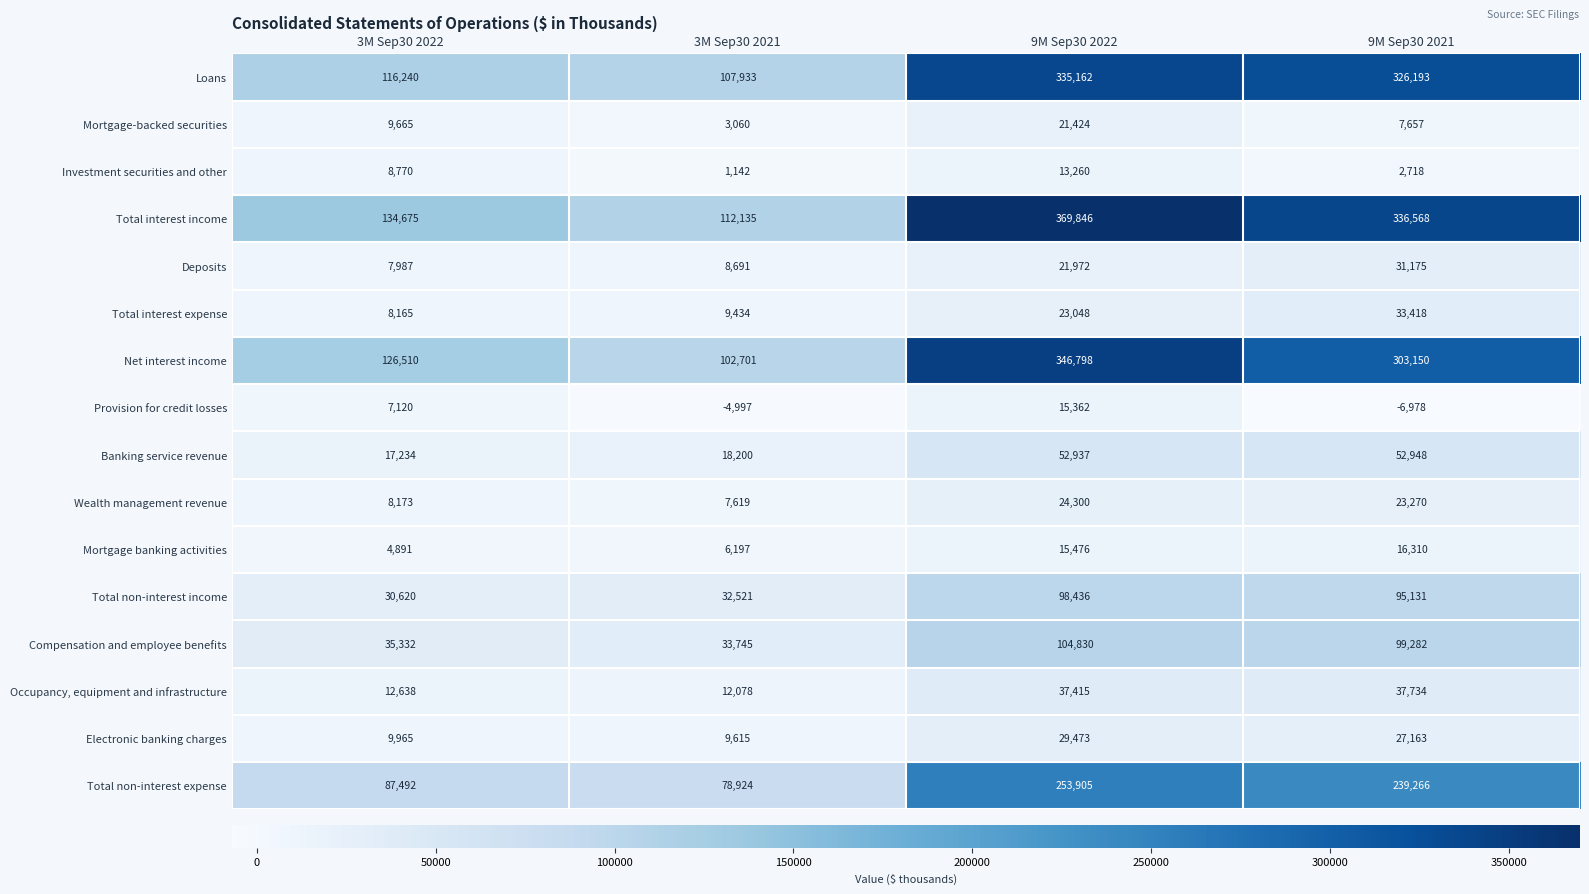

The value of Net interest income at 3M Sep30 2022 is 126510. True or false?

True